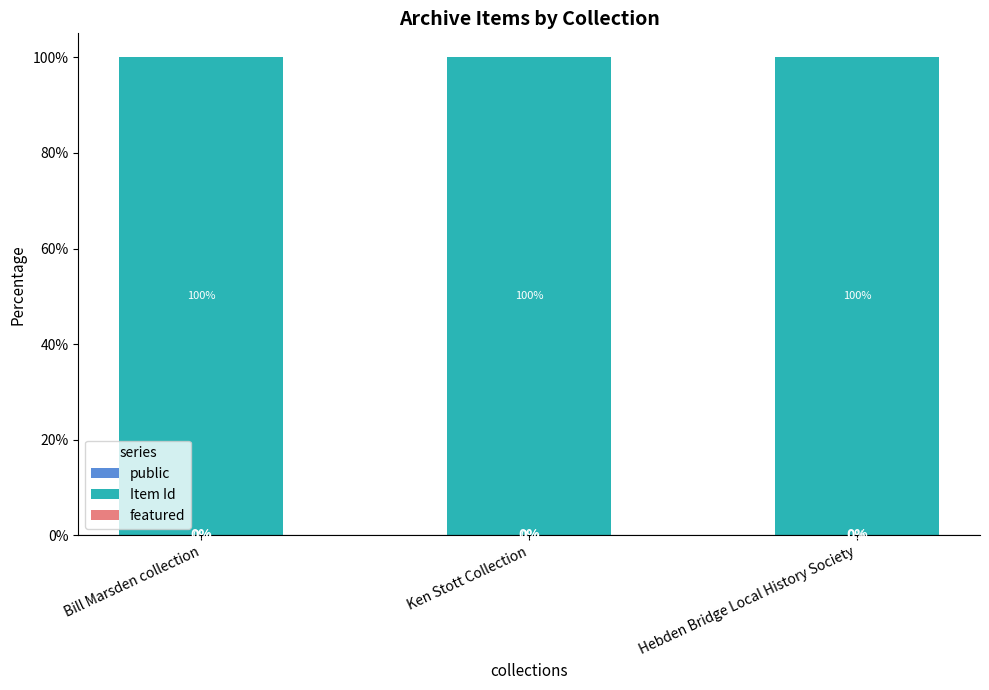

What is the sum of the Item Id values at Bill Marsden collection and Ken Stott Collection?

200.0